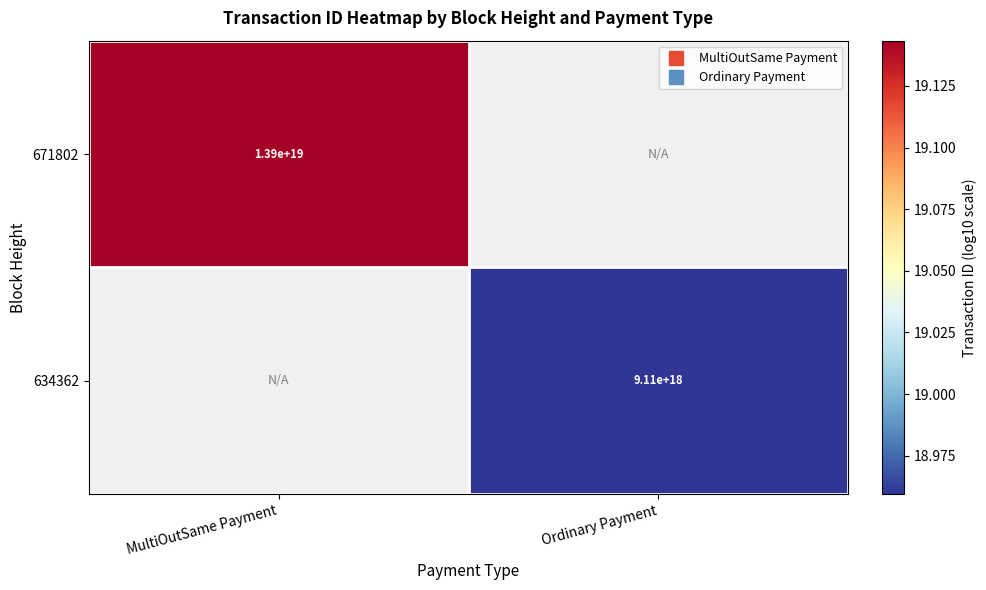

Where is 671802 nearest to the value 19?

MultiOutSame Payment